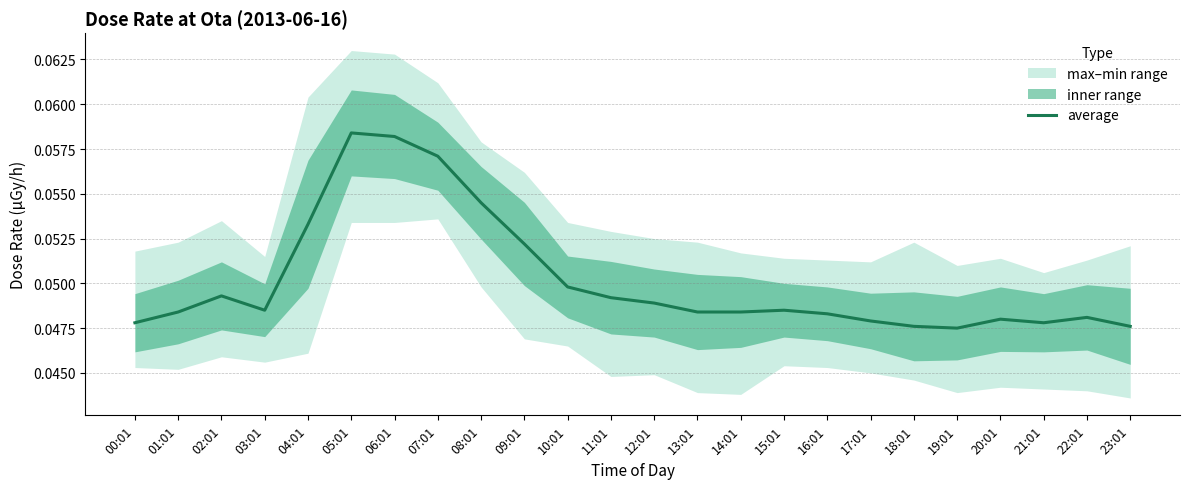

List the labels in order of value, smallest first.

19:01, 18:01, 23:01, 00:01, 21:01, 17:01, 20:01, 22:01, 16:01, 01:01, 13:01, 14:01, 03:01, 15:01, 12:01, 11:01, 02:01, 10:01, 09:01, 04:01, 08:01, 07:01, 06:01, 05:01